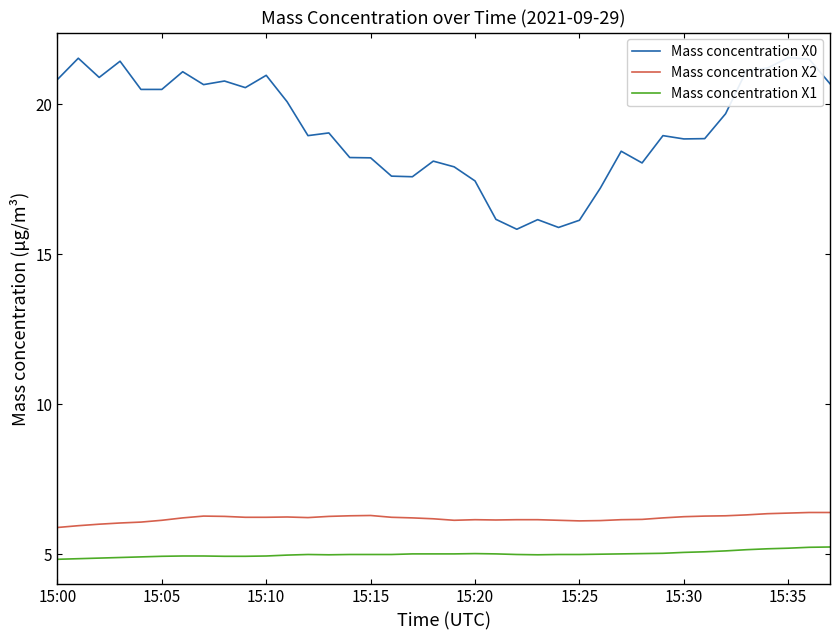

Reading right to left, what are all the values shown in this chart?

Mass concentration X0: 20.7	21.5	21.6	21.2	21.1	19.7	18.9	18.9	19.0	18.1	18.4	17.2	16.1	15.9	16.2	15.8	16.2	17.4	17.9	18.1	17.6	17.6	18.2	18.2	19.1	19.0	20.1	21.0	20.6	20.8	20.7	21.1	20.5	20.5	21.4	20.9	21.5	20.8
Mass concentration X2: 6.4	6.4	6.4	6.4	6.3	6.3	6.3	6.3	6.2	6.2	6.2	6.1	6.1	6.1	6.2	6.2	6.2	6.2	6.1	6.2	6.2	6.2	6.3	6.3	6.3	6.2	6.2	6.2	6.2	6.3	6.3	6.2	6.1	6.1	6.0	6.0	6.0	5.9
Mass concentration X1: 5.2	5.2	5.2	5.2	5.2	5.1	5.1	5.1	5.0	5.0	5.0	5.0	5.0	5.0	5.0	5.0	5.0	5.0	5.0	5.0	5.0	5.0	5.0	5.0	5.0	5.0	5.0	5.0	4.9	4.9	5.0	5.0	4.9	4.9	4.9	4.9	4.9	4.8